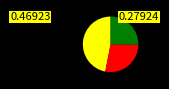

Is there a majority slice in this chart?

No